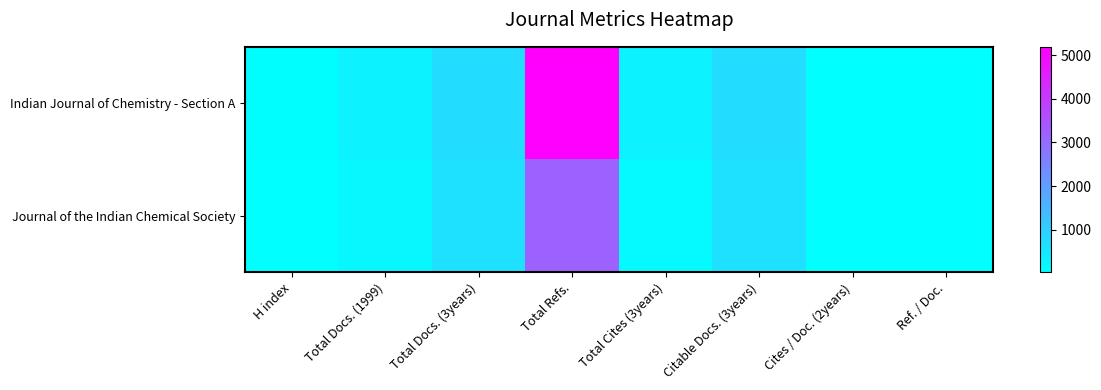

At which category does the chart reach its peak across all series?

Total Refs.